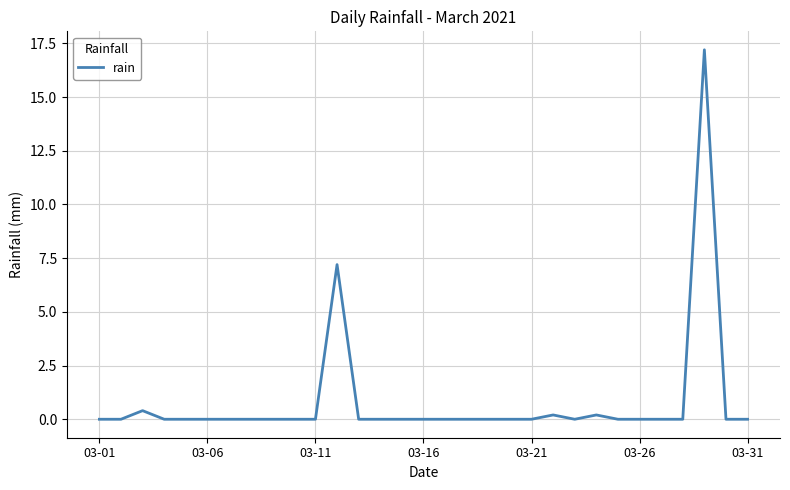

What is the greatest value displayed?

17.2